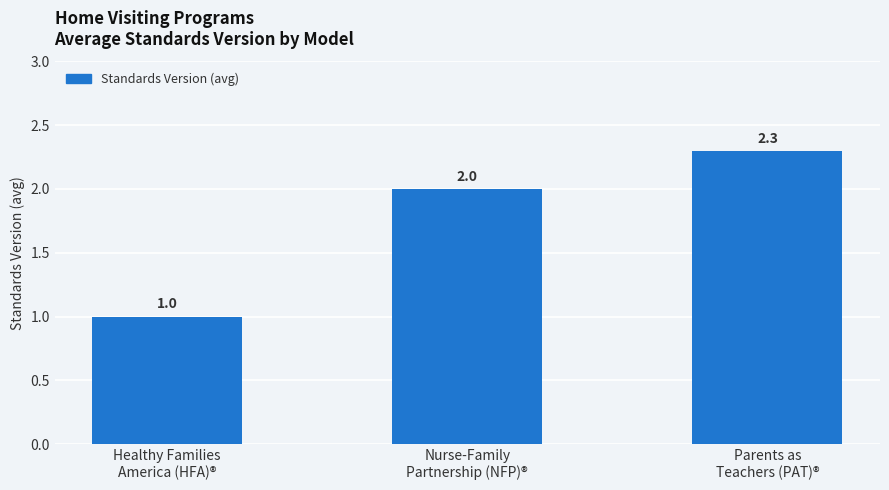

What position from the right is Healthy Families
America (HFA)®?

3